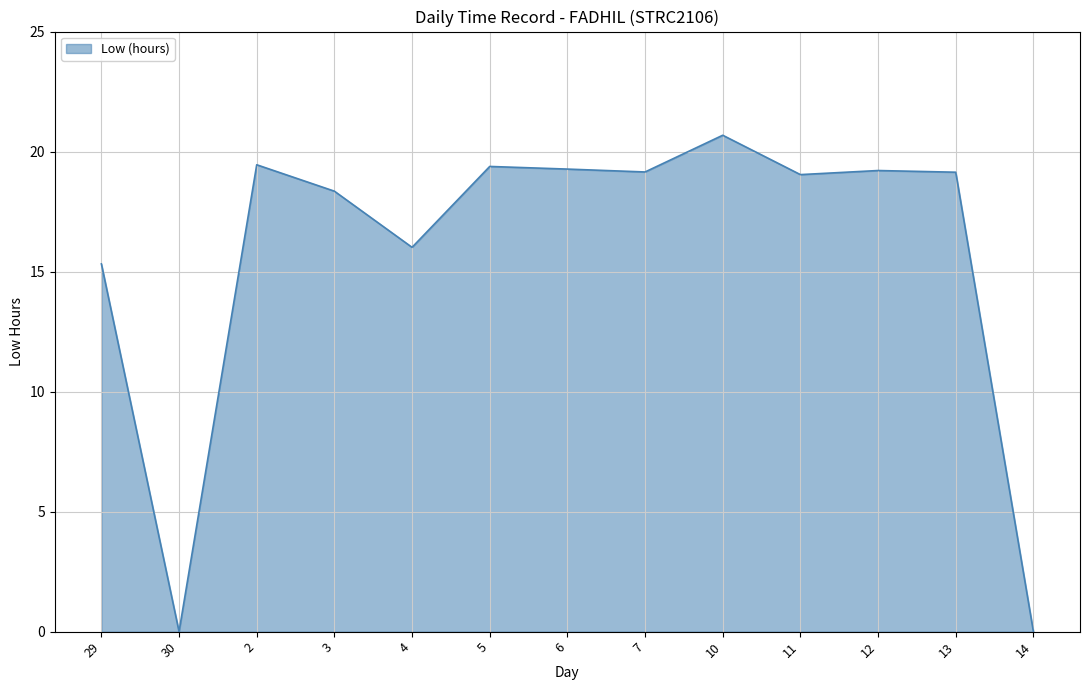

What is the sum of all values?

205.0